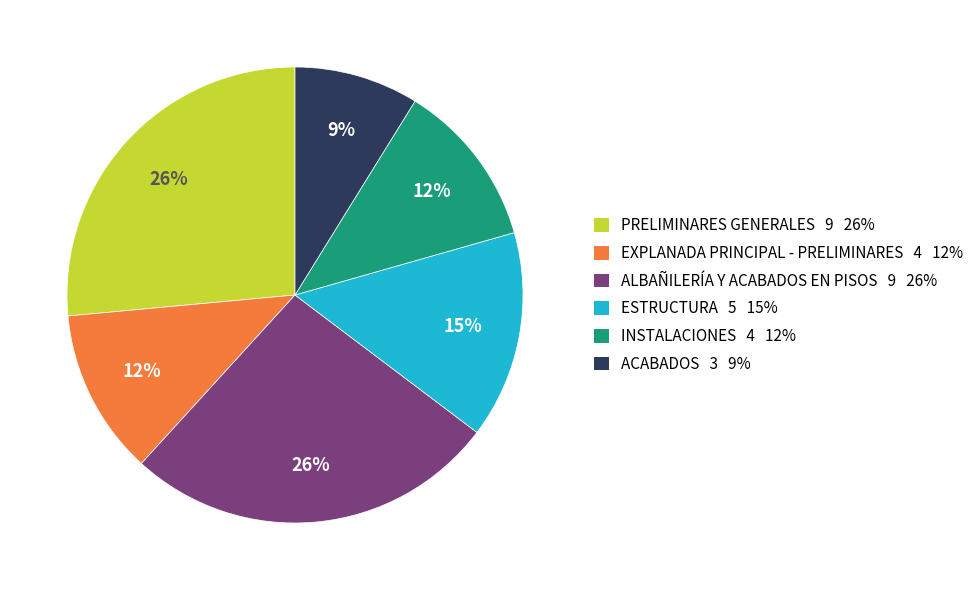

Which category has the smallest portion of the pie?

ACABADOS